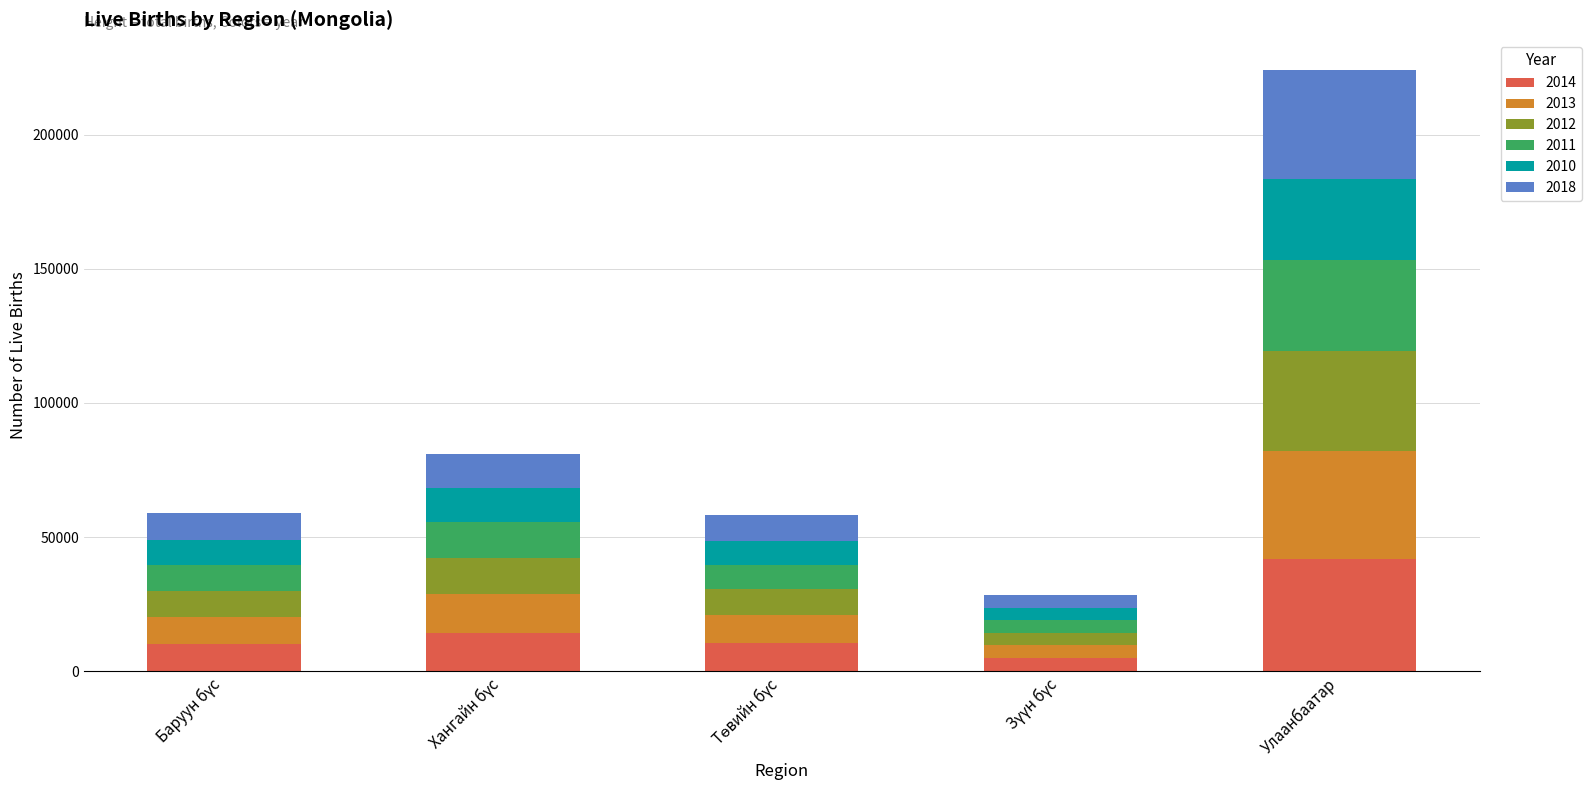

What is the difference between the maximum and minimum values in the 2014 series?

36835